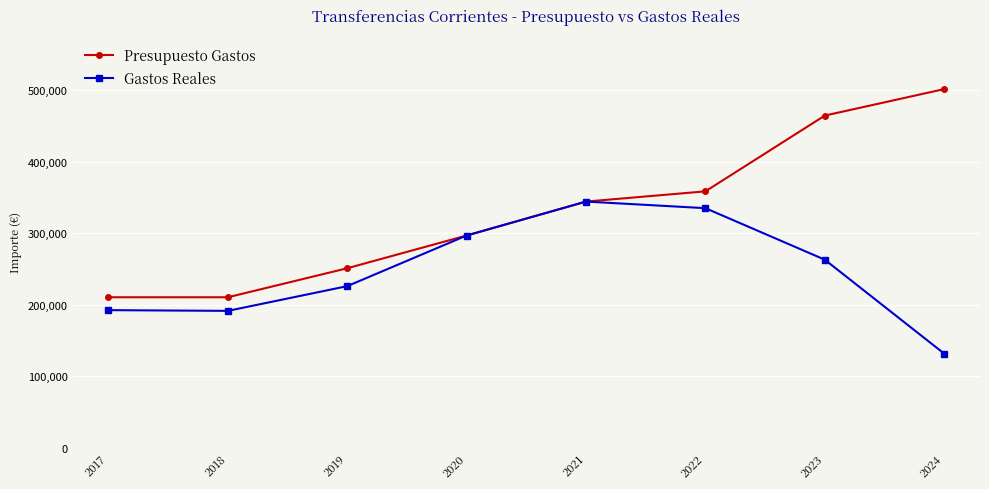

Which series has the largest range (max minus min)?

Presupuesto Gastos